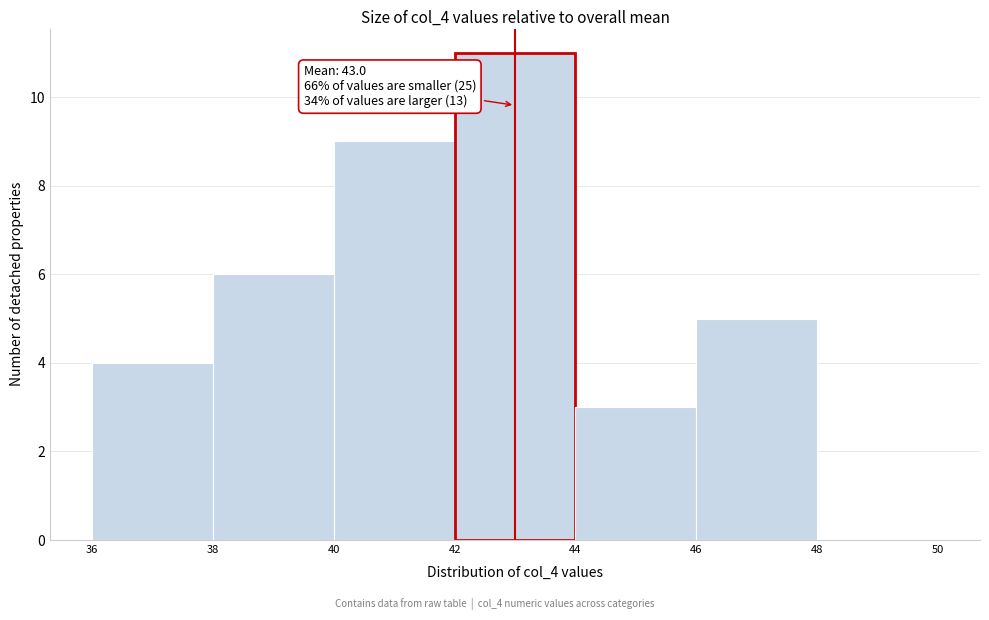

Over which range of the x-axis is the bar tallest?

42 to 44